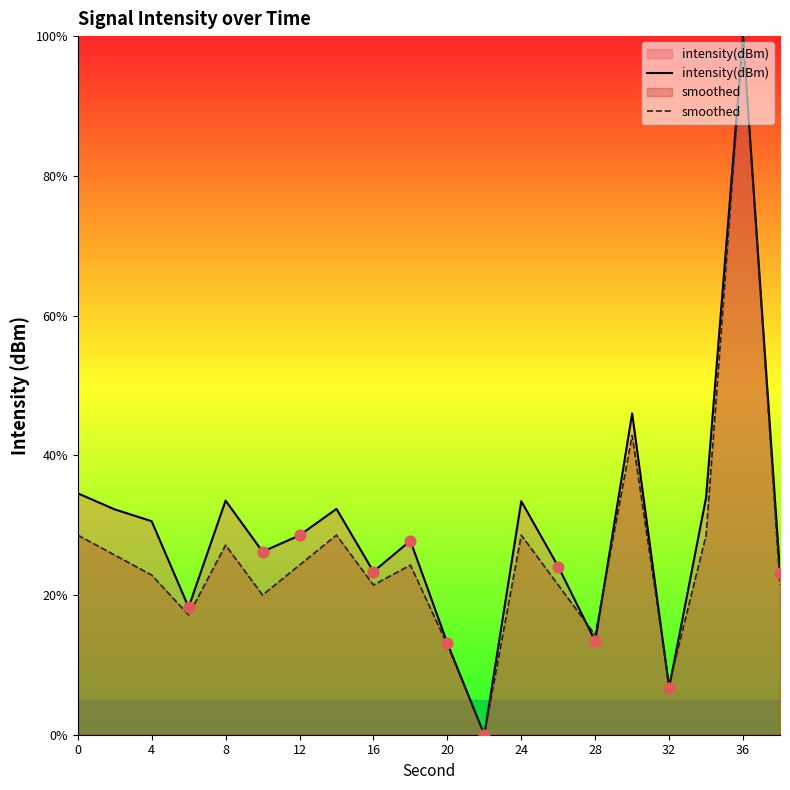

At which category is the sum across all series the highest?

36